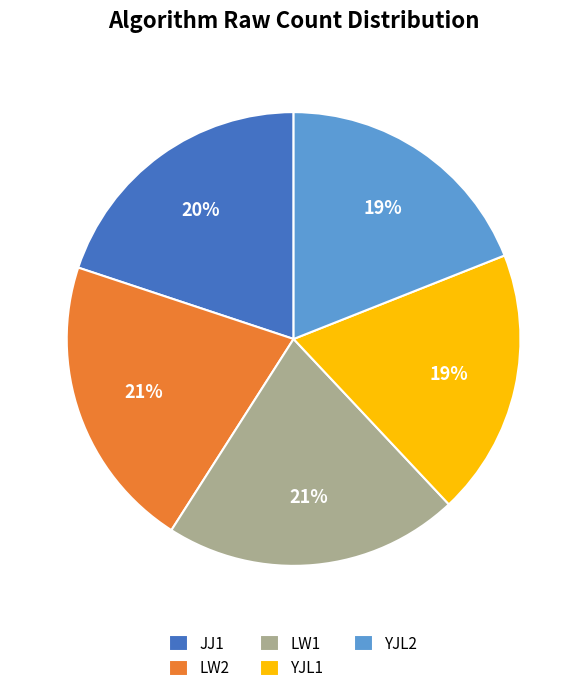

Is there a majority slice in this chart?

No